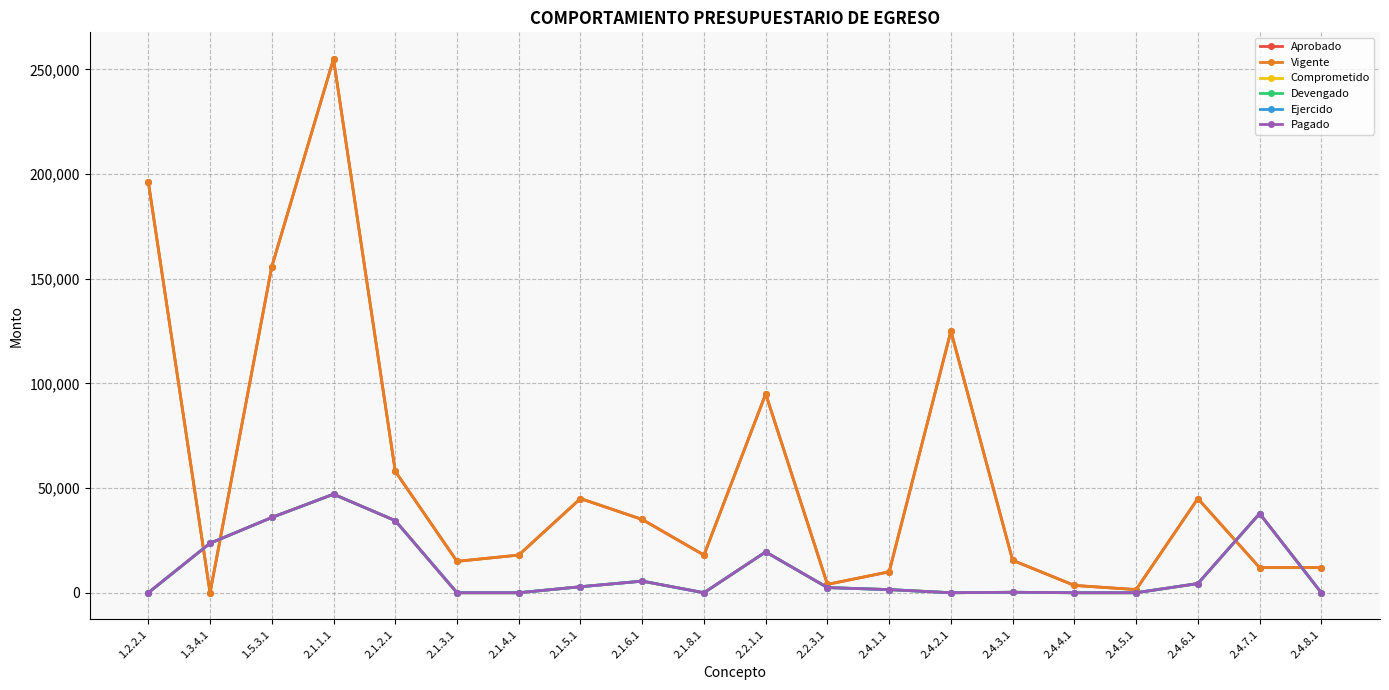

How many categories are shown in the chart?

20